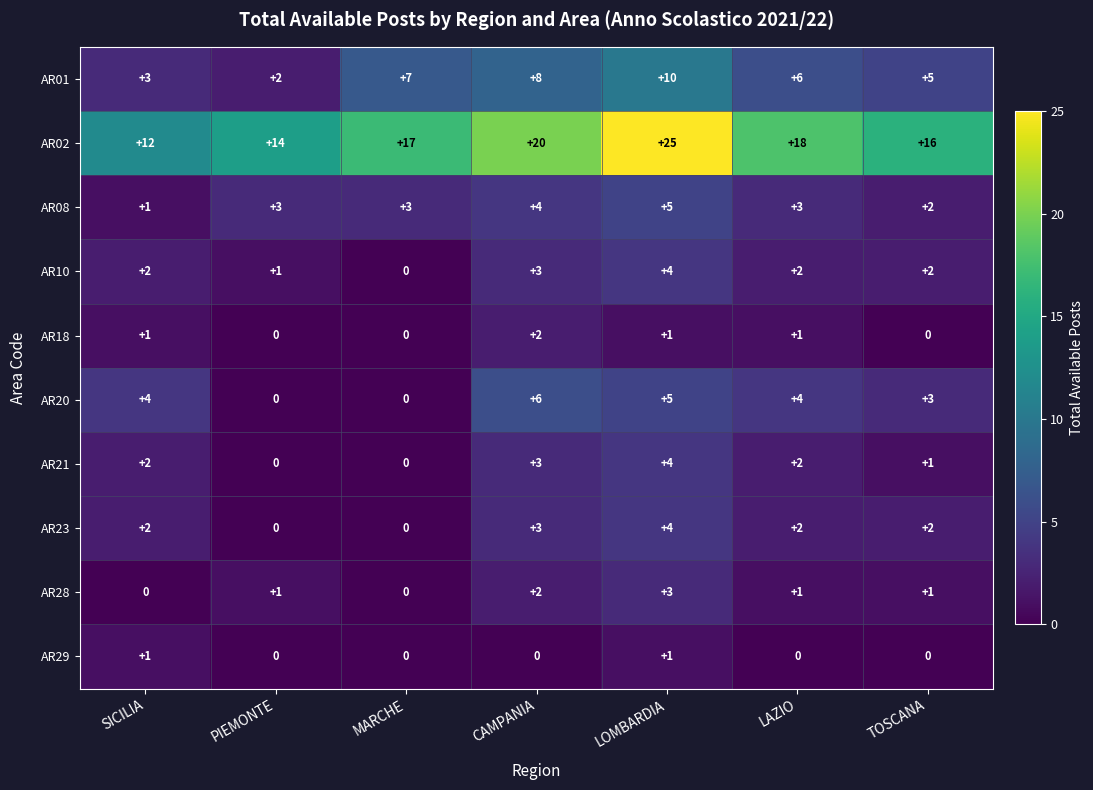

Which label corresponds to the largest value in the chart?

LOMBARDIA